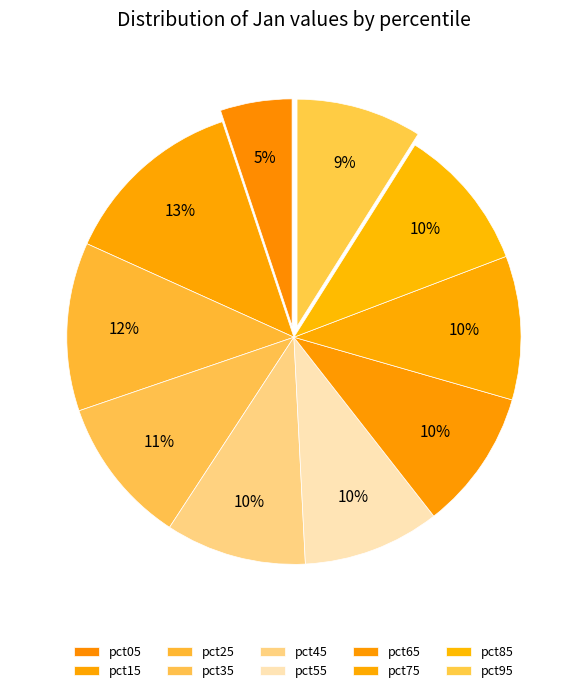

Between pct55 and pct15, which is larger?

pct15